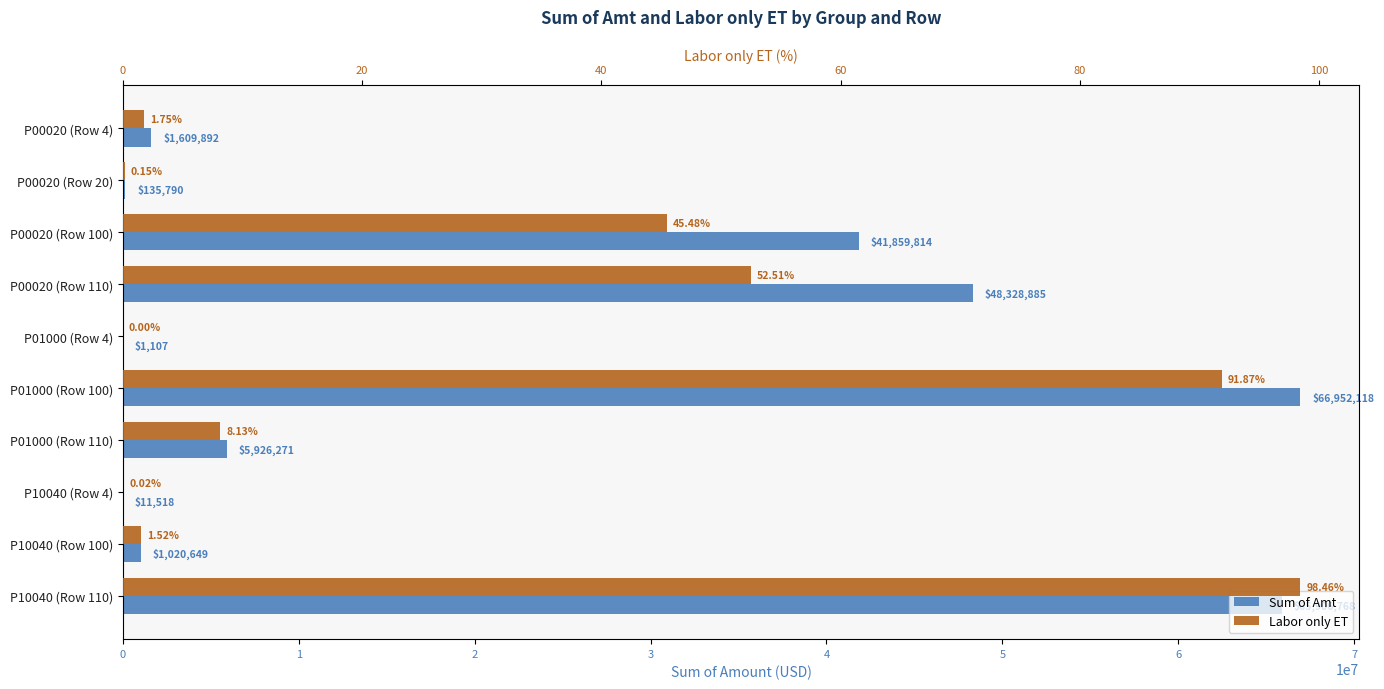

At how many categories does at least one series exceed 4788244?

5